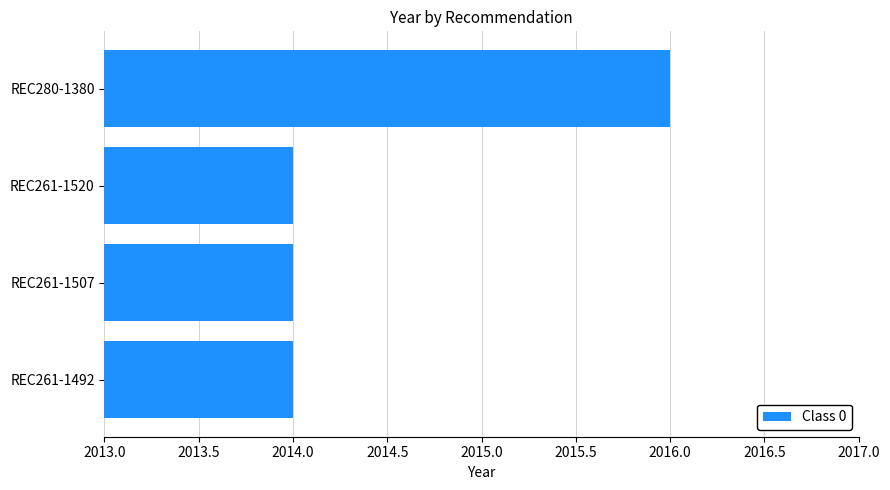

Reading top to bottom, extract all data points from this chart.

REC280-1380=2016	REC261-1520=2014	REC261-1507=2014	REC261-1492=2014